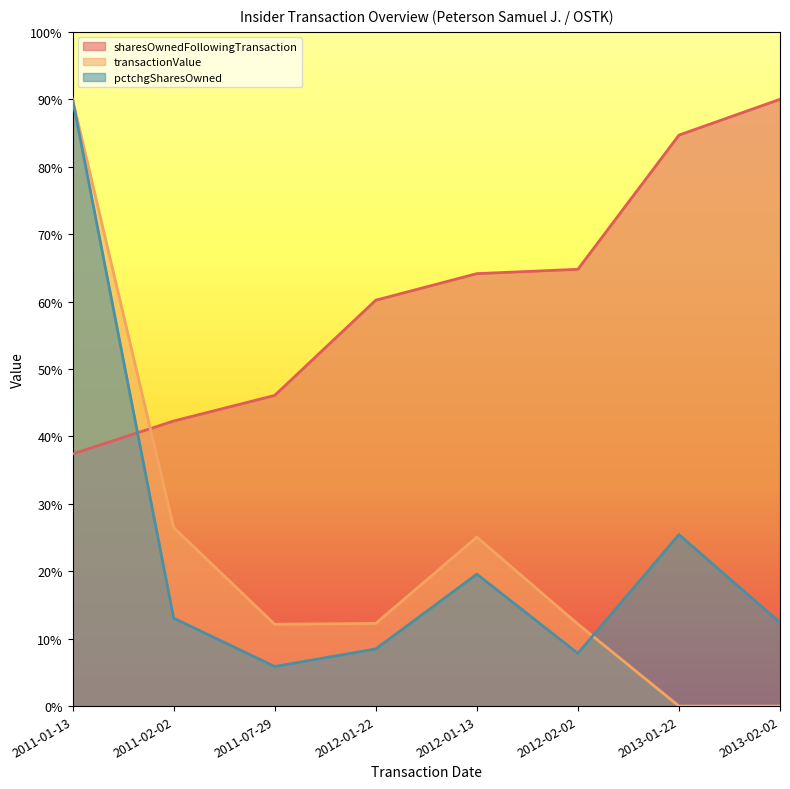

The value of sharesOwnedFollowingTransaction at 2012-01-22 is 69159.5. True or false?

False